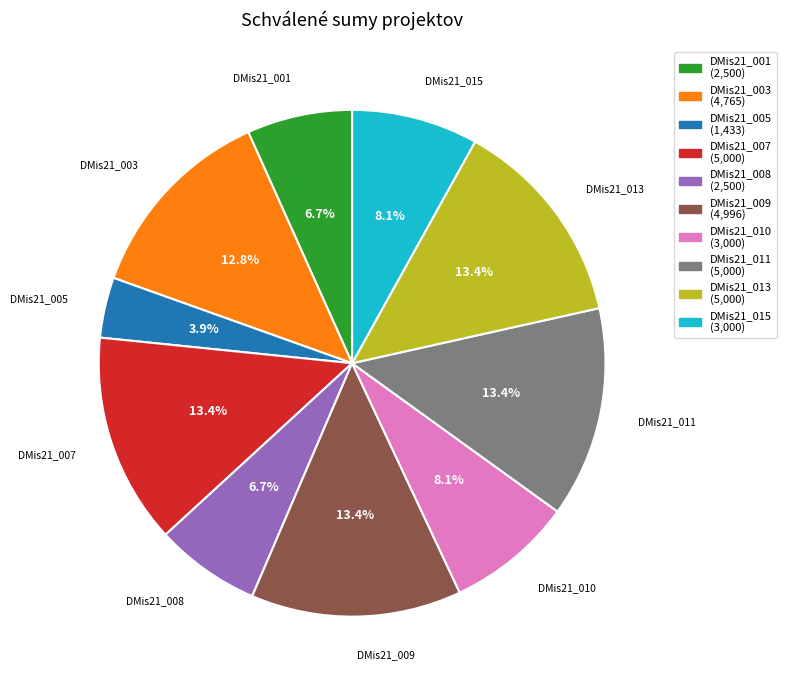

To the nearest percent, what portion does DMis21_015 represent?

8%